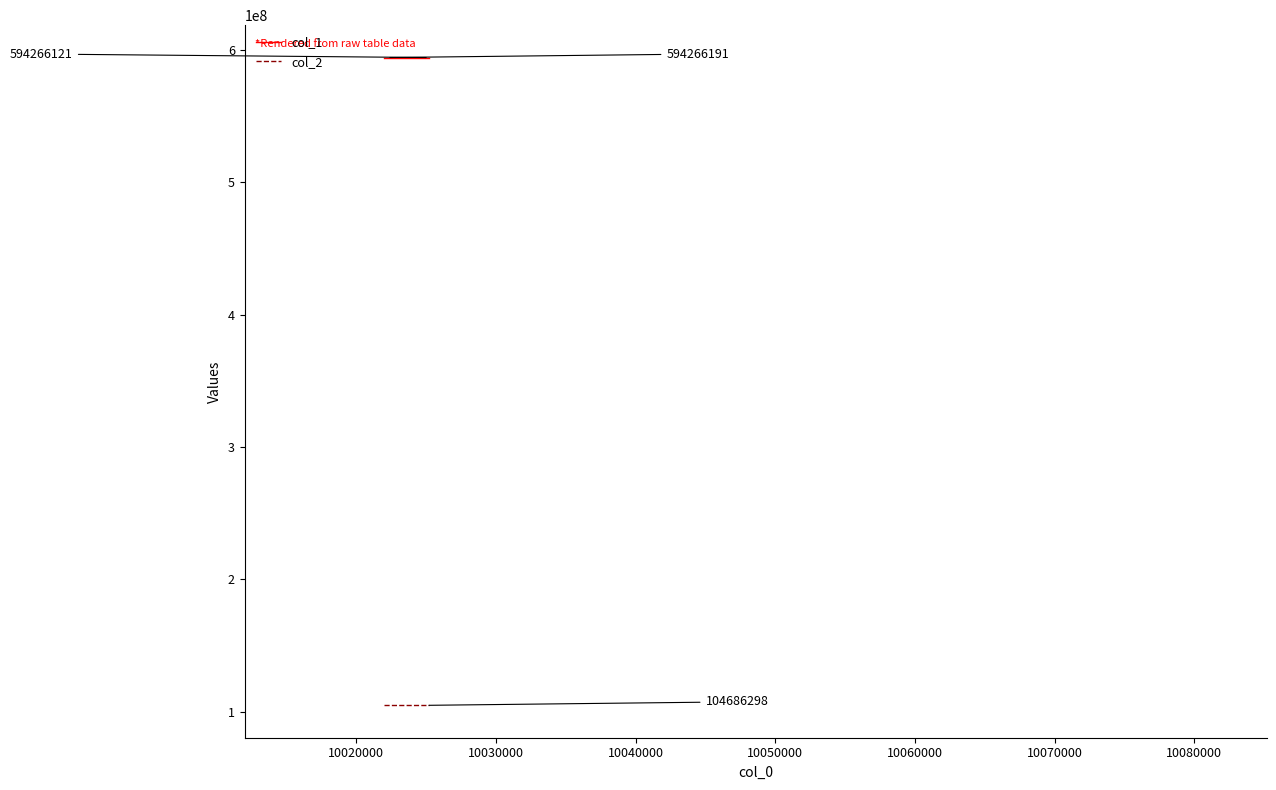

What is the sum of all col_1 values?

23770646890